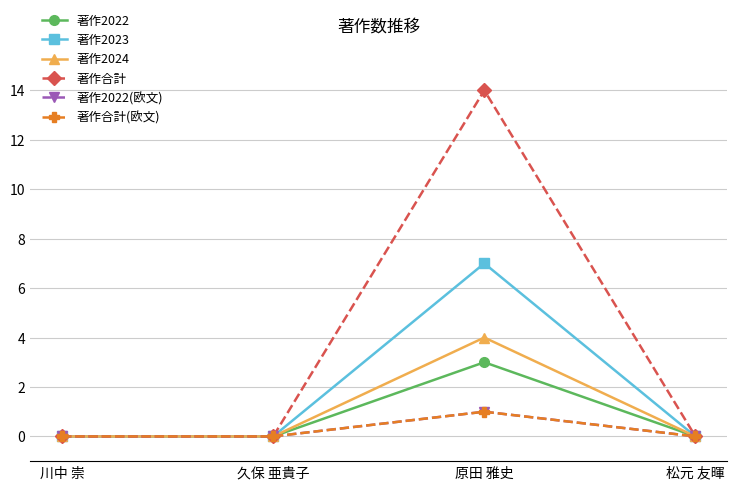

At how many categories does at least one series exceed 4?

1